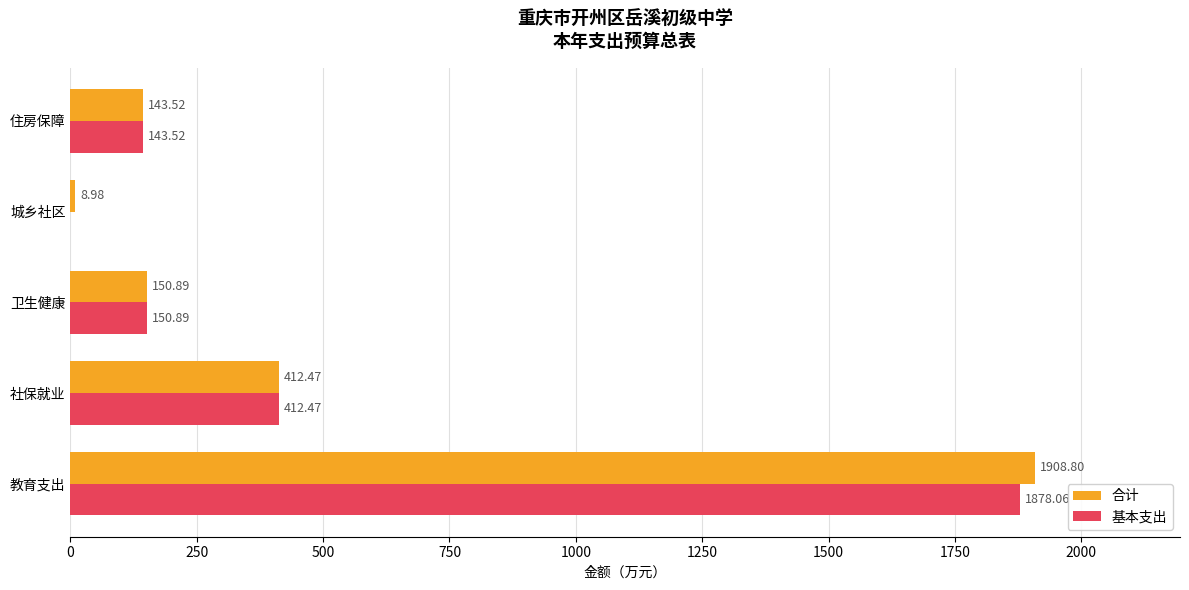

At which category does the chart reach its peak across all series?

教育支出